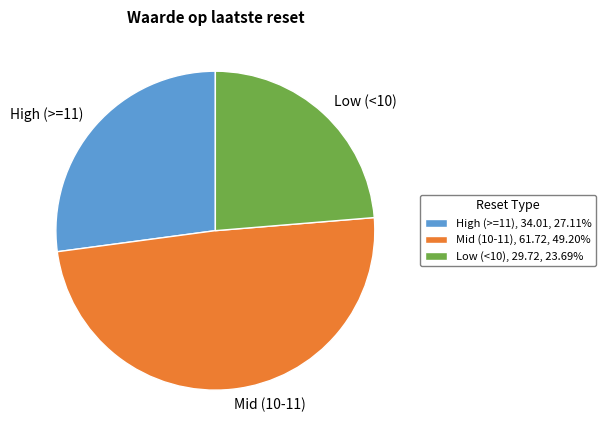

Combined, do Low (<10), 29.72, 23.69% and High (>=11), 34.01, 27.11% account for over 50%?

Yes